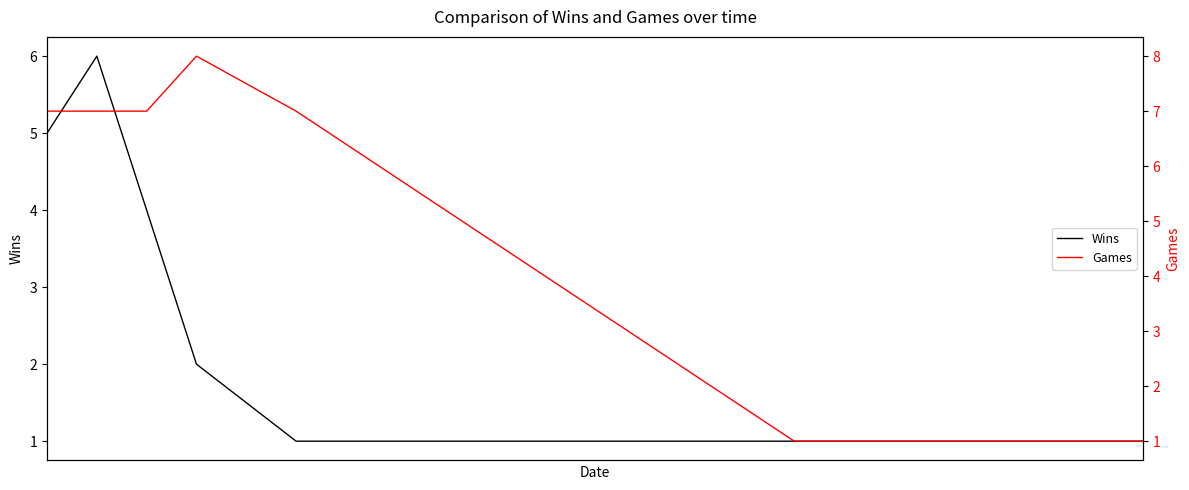

What are all the series names shown in the legend?

Wins, Games